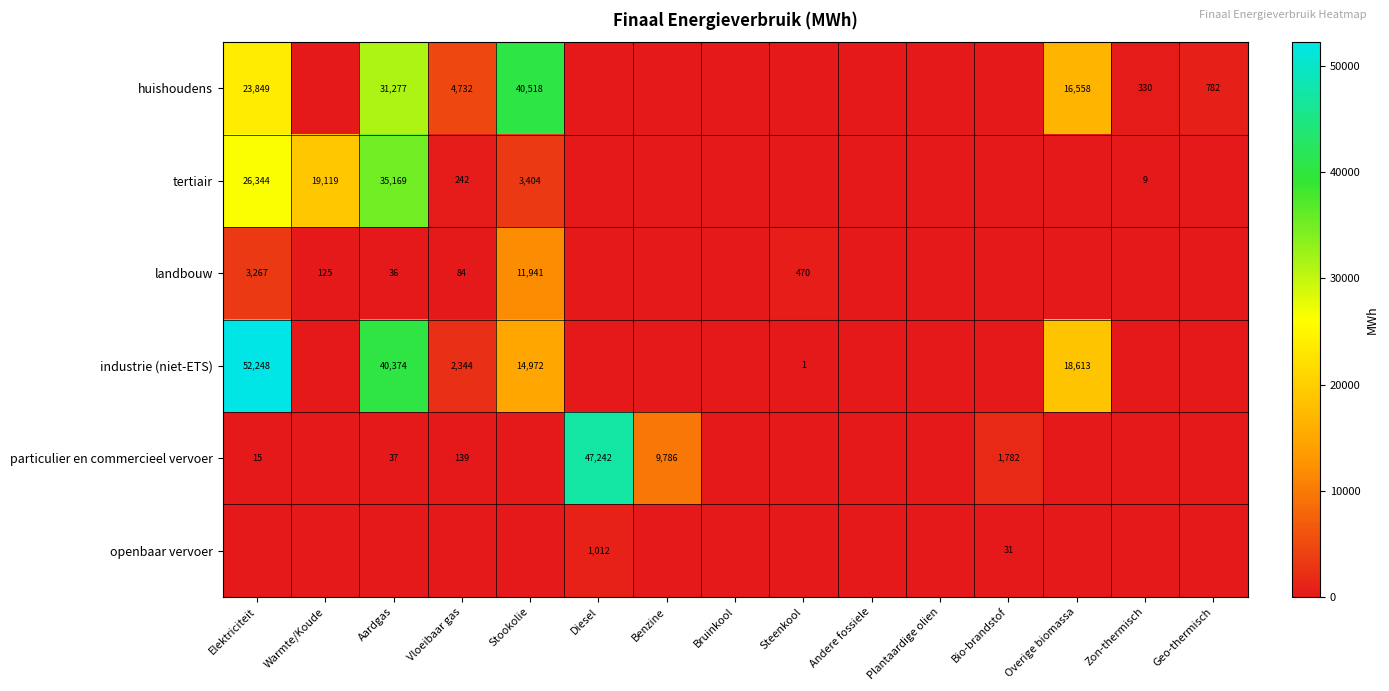

Is the value of huishoudens at Stookolie greater than the value of landbouw at Vloeibaar gas?

Yes